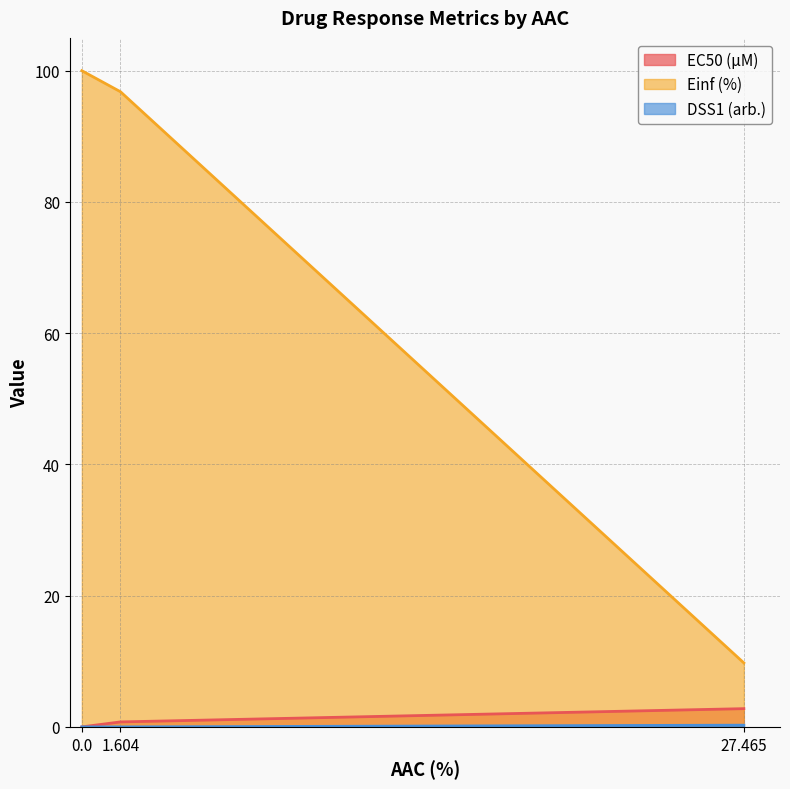

At 0.0, list the series in order from largest to smallest.

Einf (%), EC50 (µM), DSS1 (arb.)